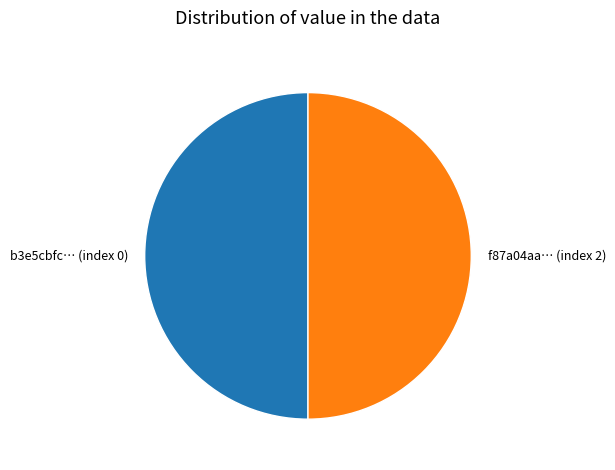

The f87a04aa… (index 2) slice represents 35% of the pie. True or false?

False